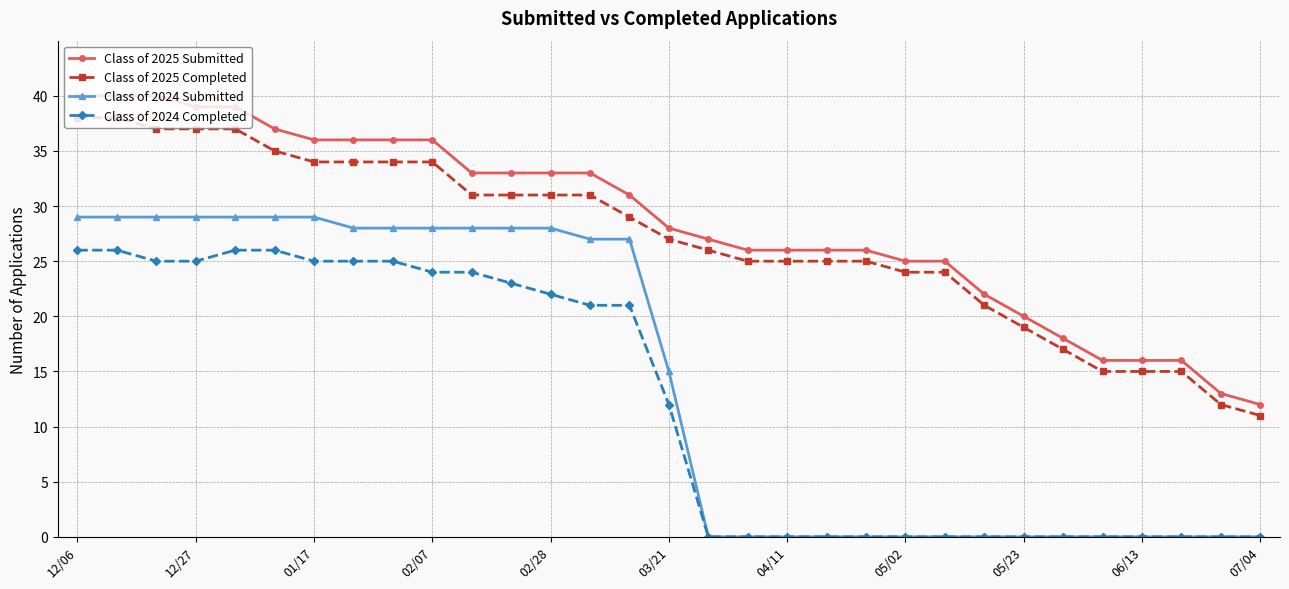

How many distinct data groups are displayed?

4